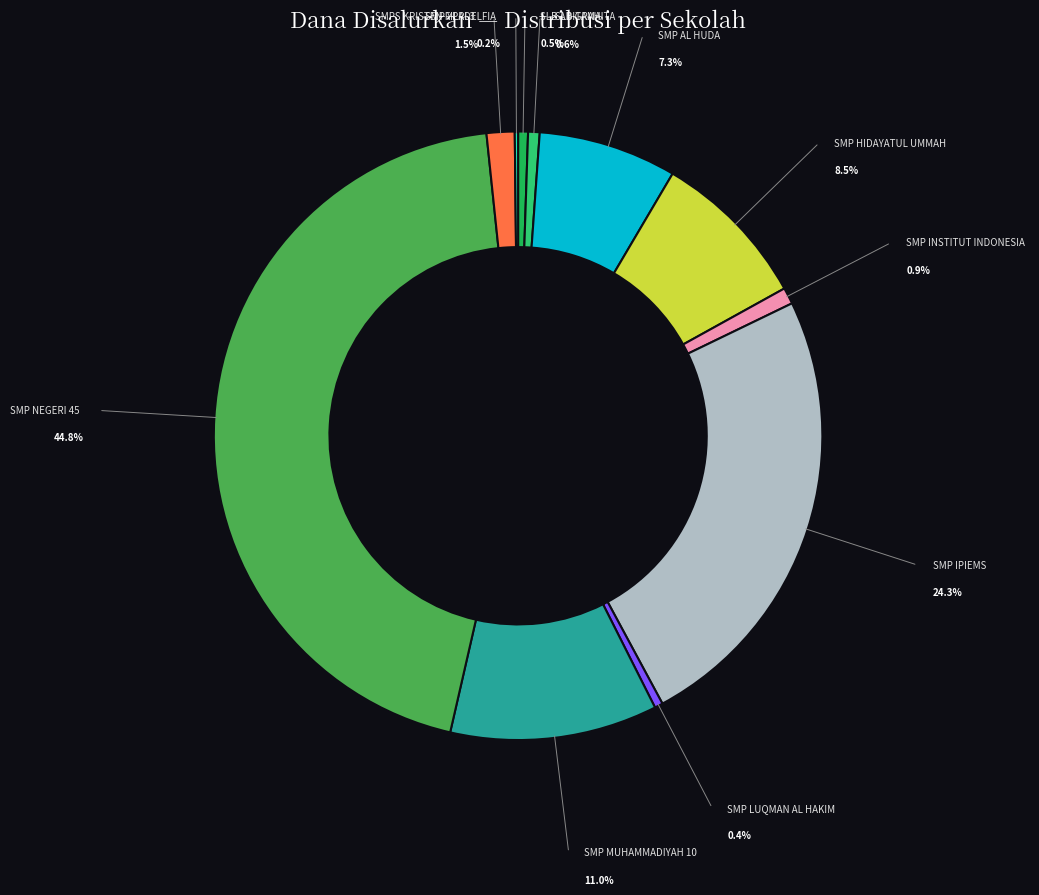

What is the total percentage of SMP NEGERI 45 SURABAYA and SLB GRAHITA SARI DHARMA WANITA?

45.4%